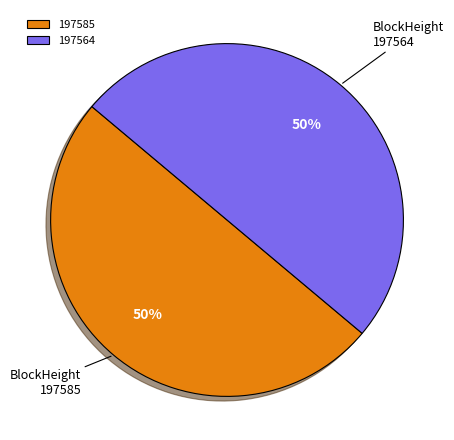

Combined, do 197564 and 197585 account for over 50%?

Yes